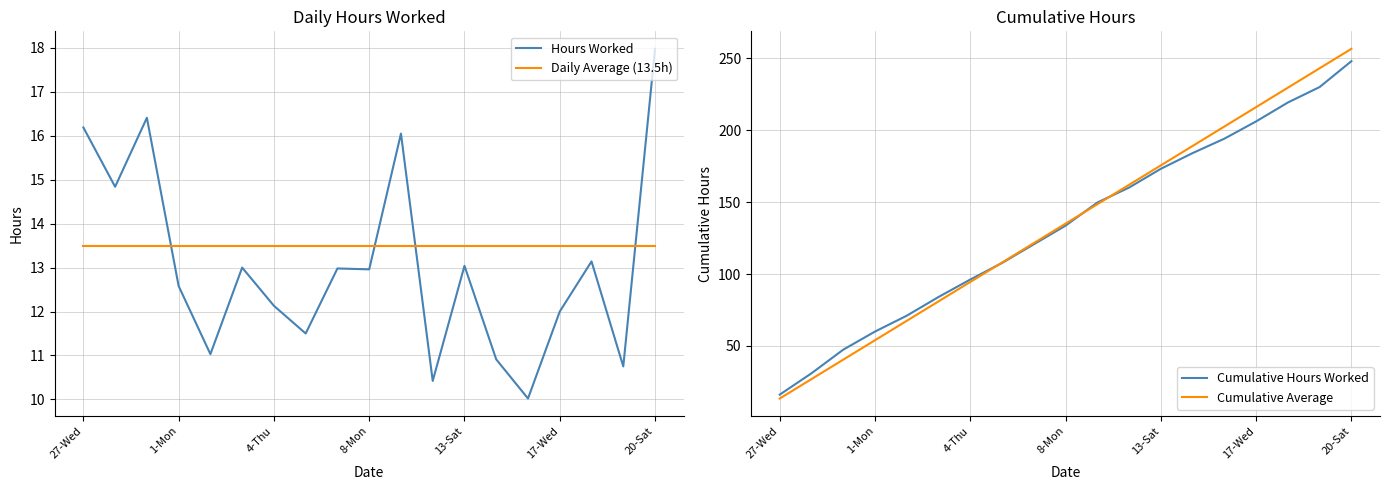

What is the highest value of the Daily Average (13.5h) series?

13.5